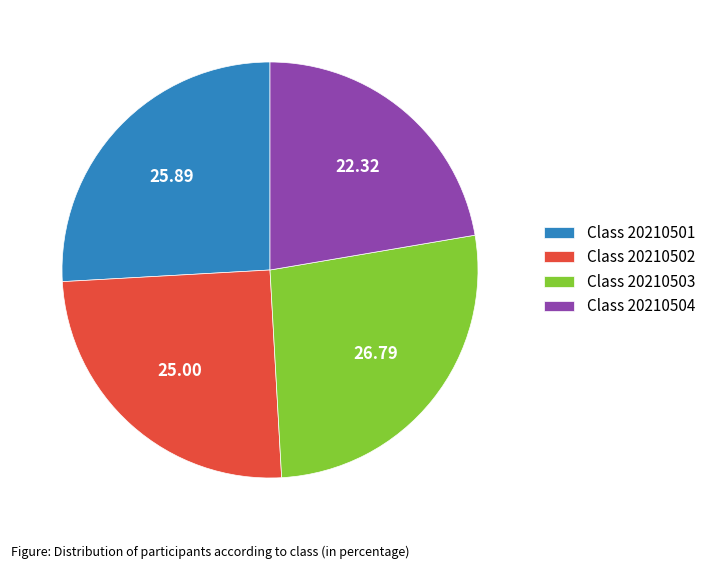

What is the largest slice in the pie chart?

Class 20210503